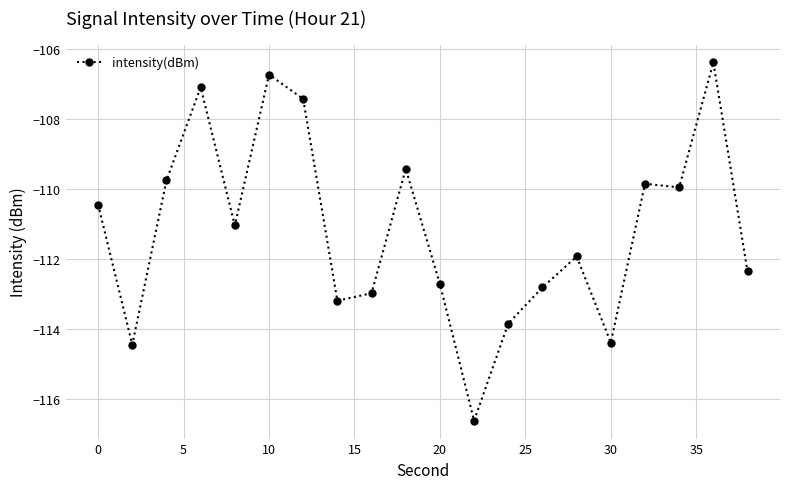

Reading right to left, extract all data points from this chart.

-112.4	-106.4	-110.0	-109.8	-114.4	-111.9	-112.8	-113.8	-116.6	-112.7	-109.4	-113.0	-113.2	-107.4	-106.7	-111.0	-107.1	-109.8	-114.4	-110.4